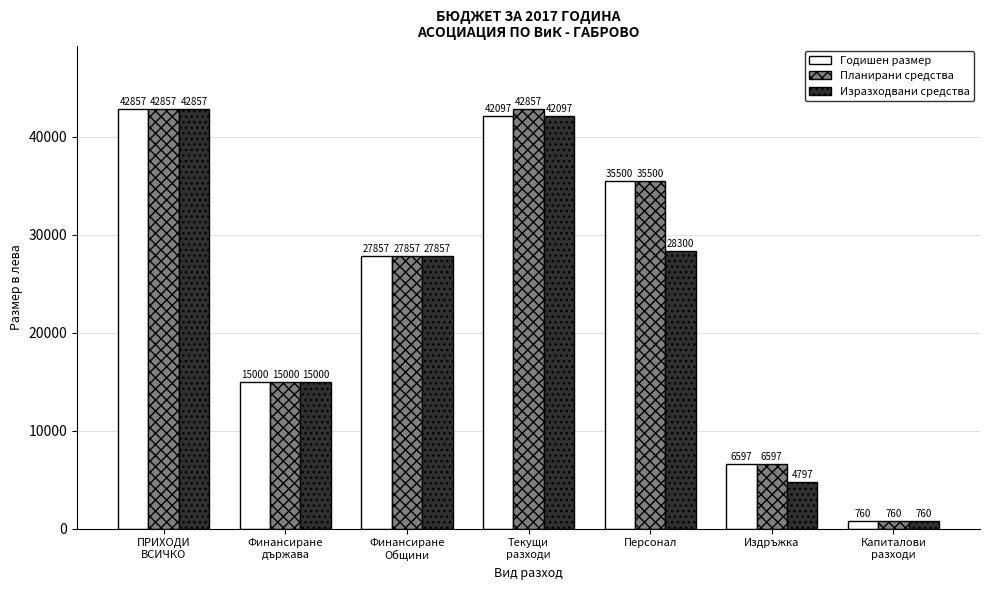

How many data points in Годишен размер are less than 27857?

3